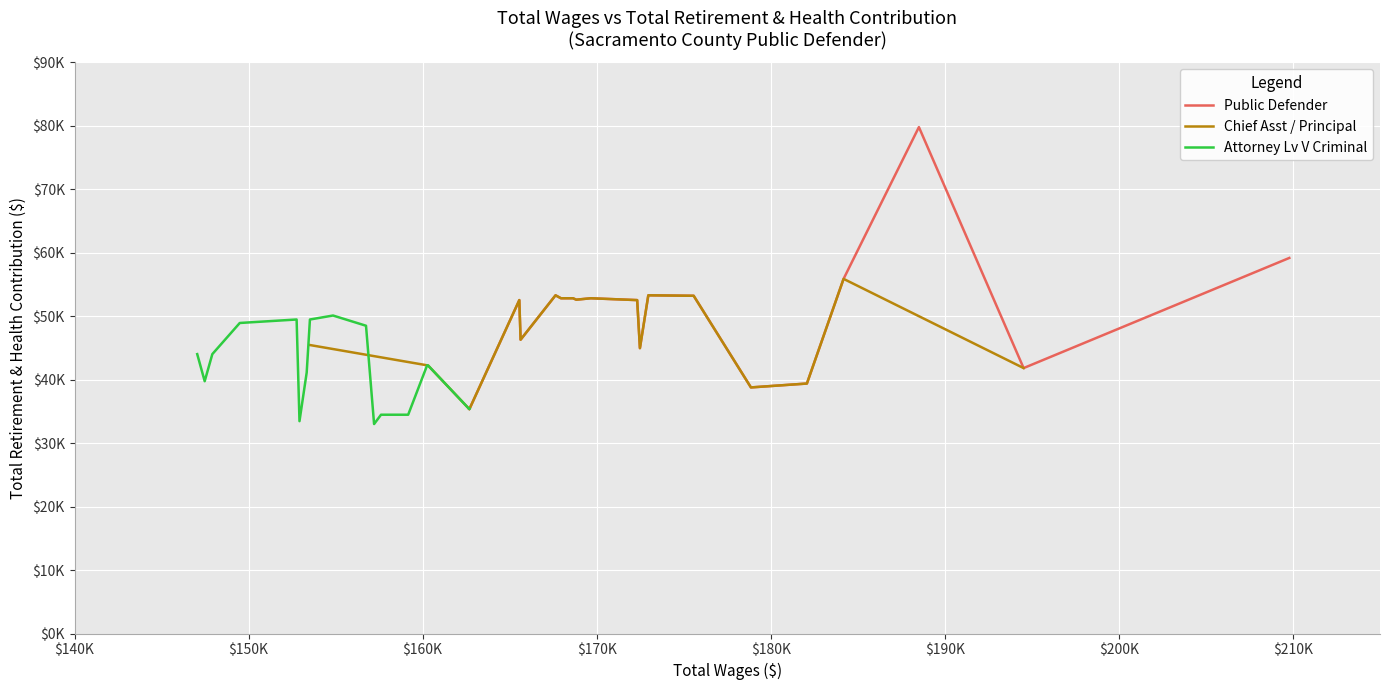

At which label does Chief Asst / Principal reach its minimum?

$160K